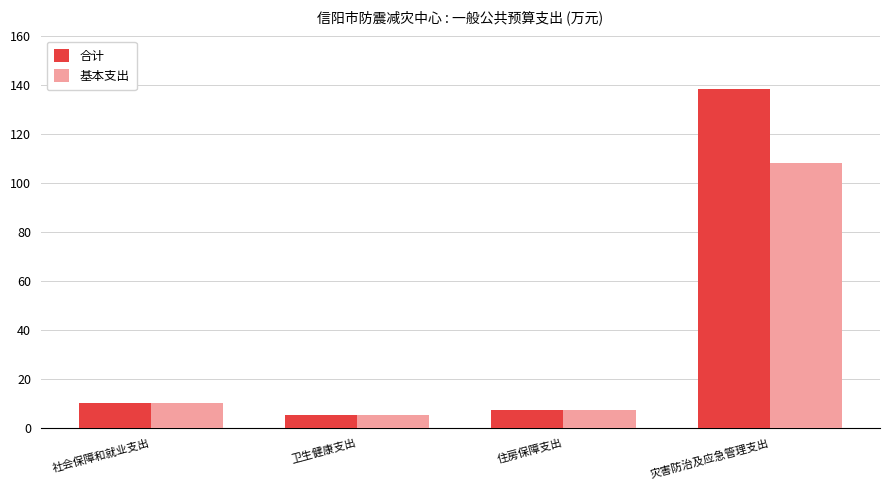

Are the bars horizontal?

No